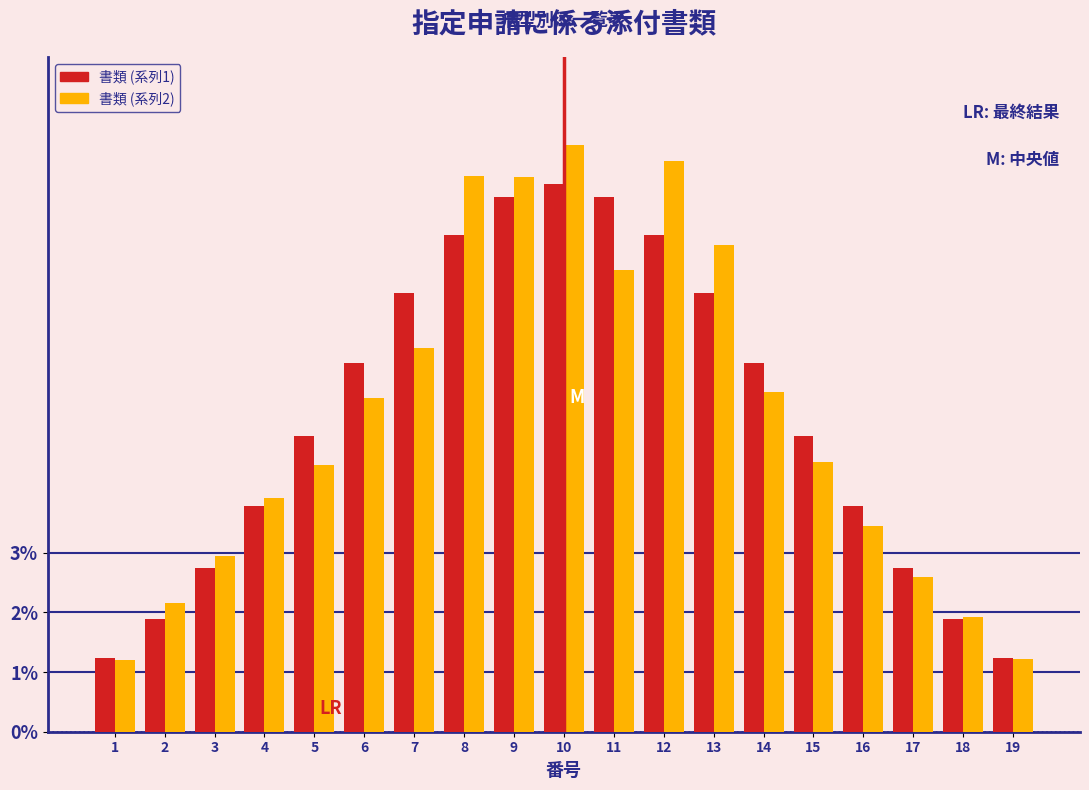

What is the difference between the second highest and minimum values in the 書類 (系列2) series?

8.4